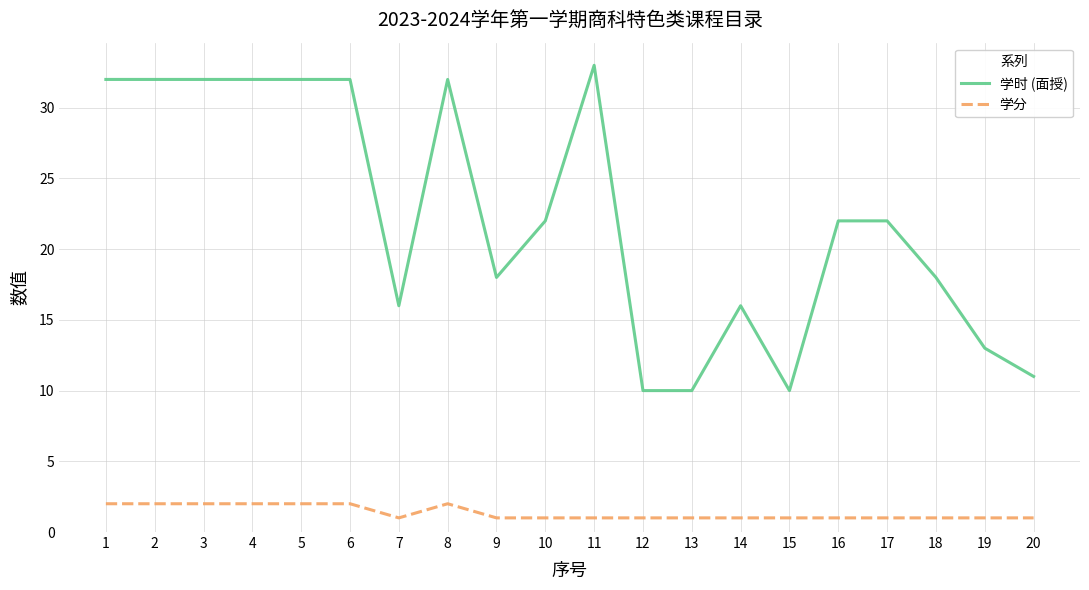

Between 17 and 19, which series saw the biggest shift?

学时 (面授)